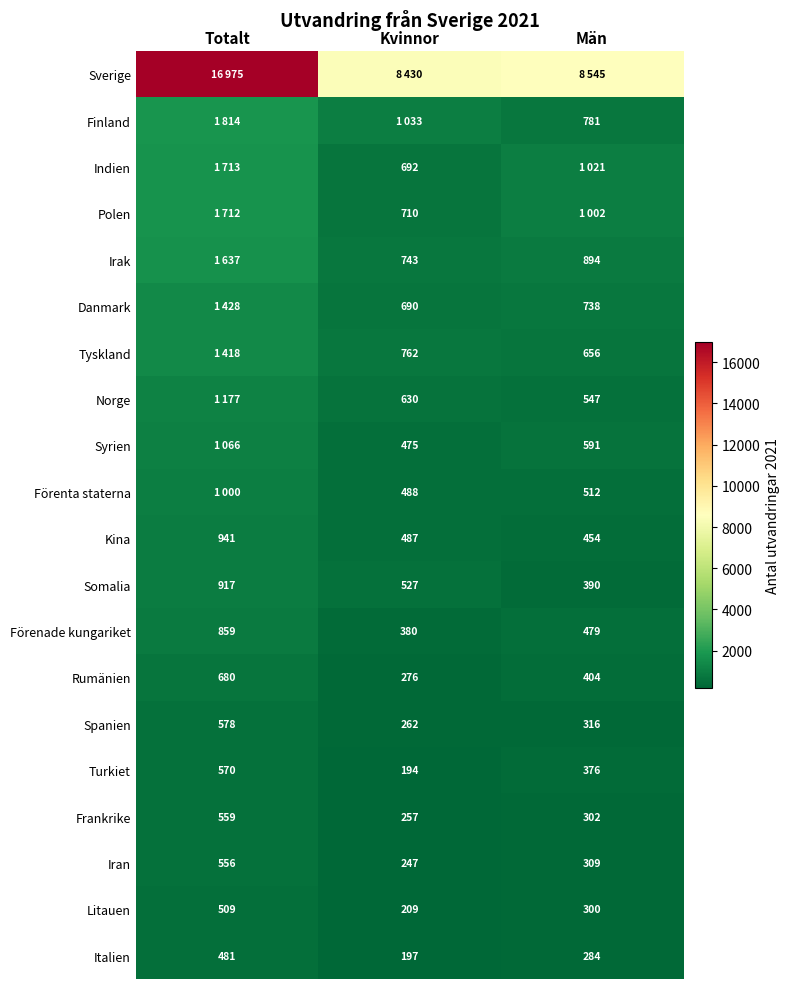

How many data points does each series have?

3